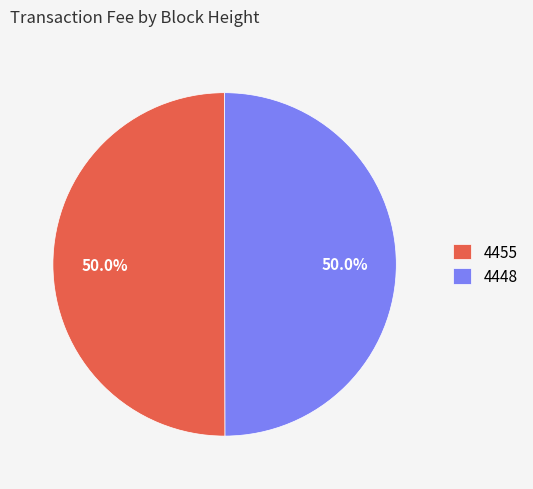

To the nearest percent, what portion does 4448 represent?

50%